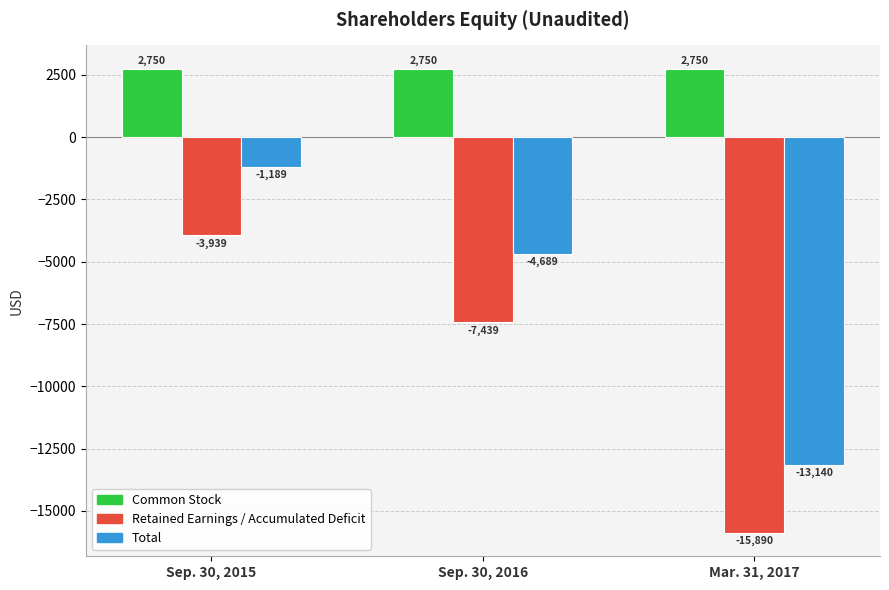

Is it true that Total equals -4689 at Sep. 30, 2016?

True